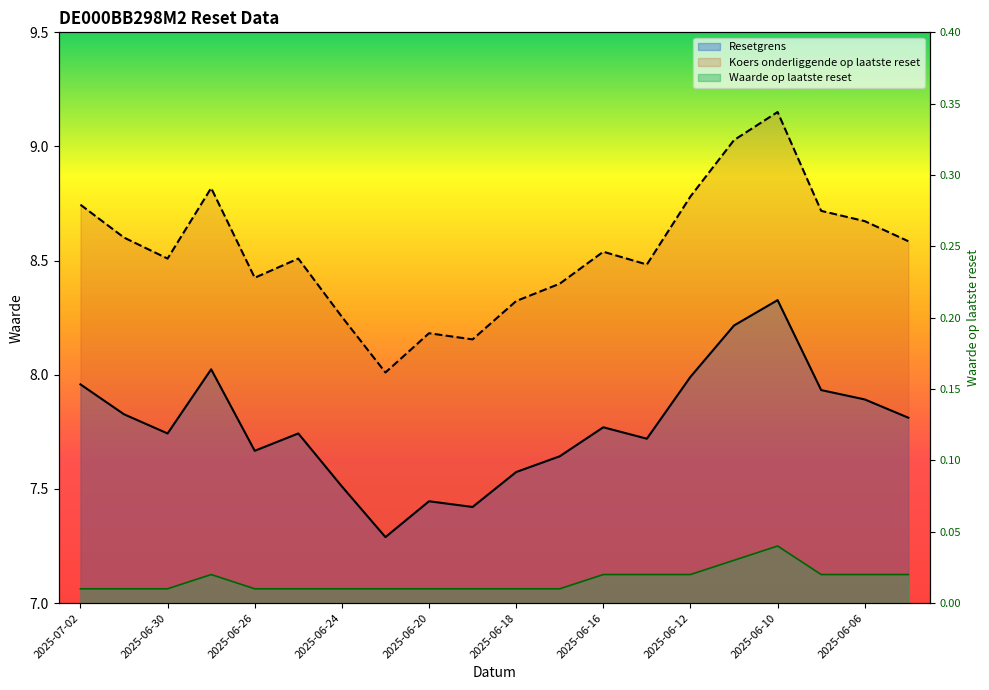

The value of Waarde op laatste reset at 2025-06-27 is 0.0. True or false?

False